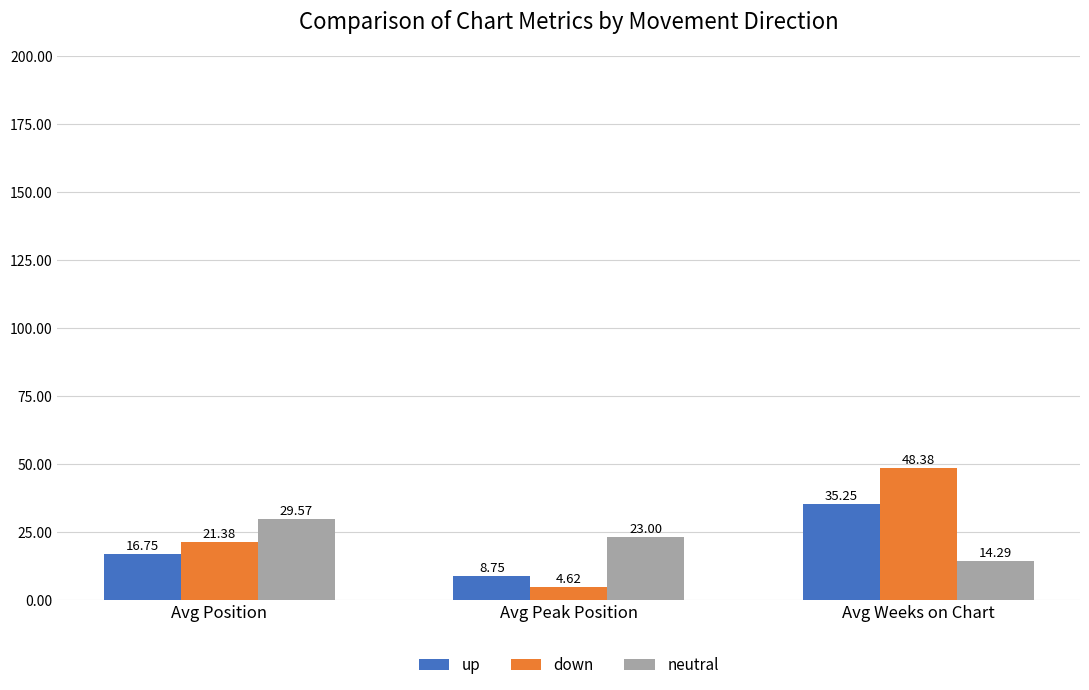

Which series changed the most between Avg Position and Avg Weeks on Chart?

down